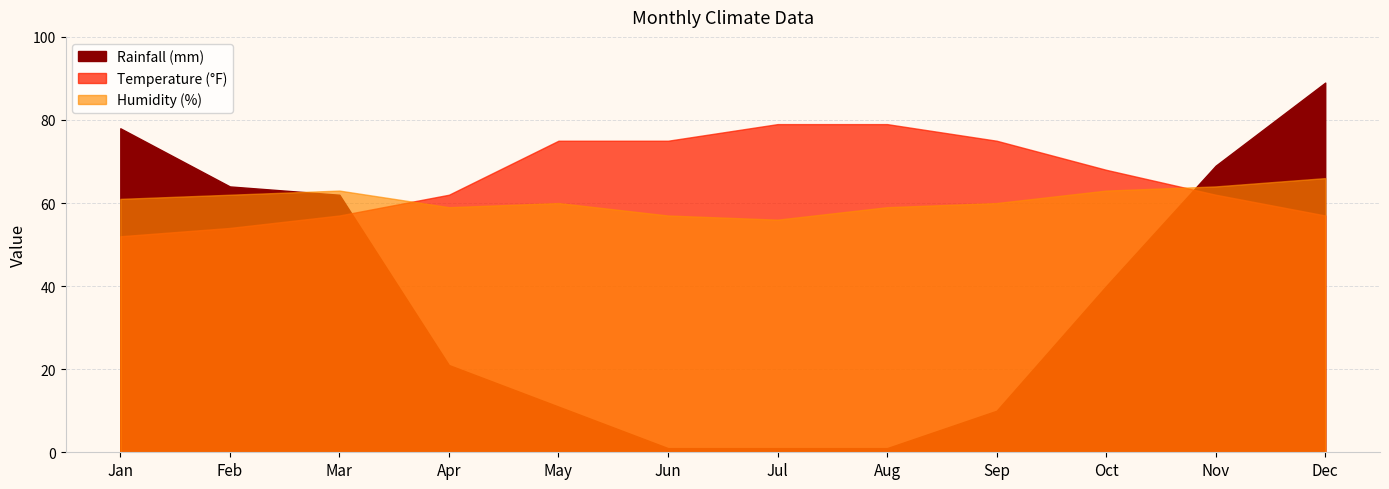

The value of Humidity (%) at Oct is 82. True or false?

False